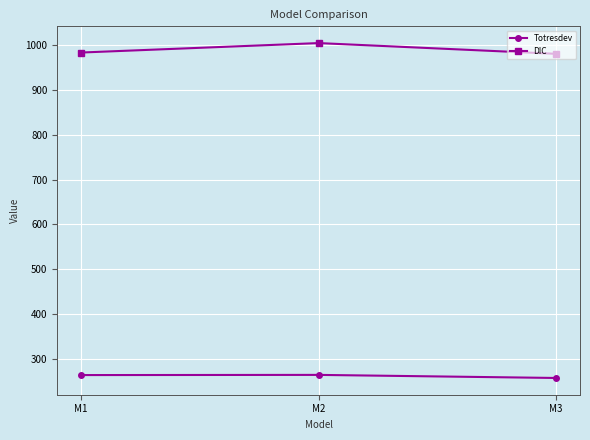

What is the value of the Totresdev point at the 2nd from the left?

263.6